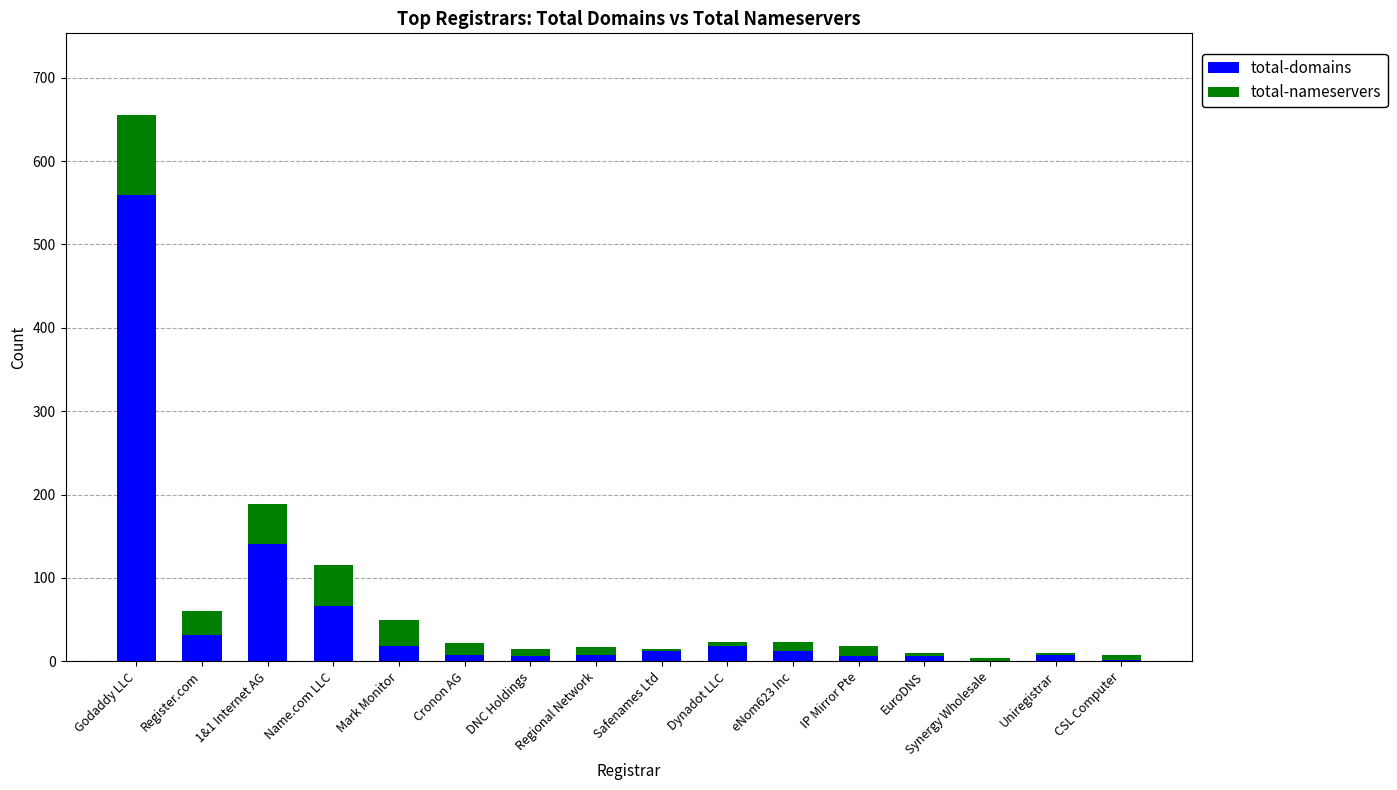

At which category is the sum across all series the highest?

Godaddy LLC